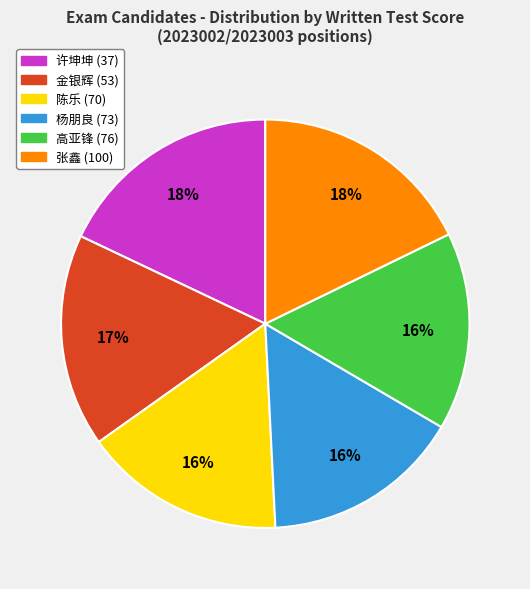

Between 金银辉 (53) and 许坤坤 (37), which is larger?

许坤坤 (37)